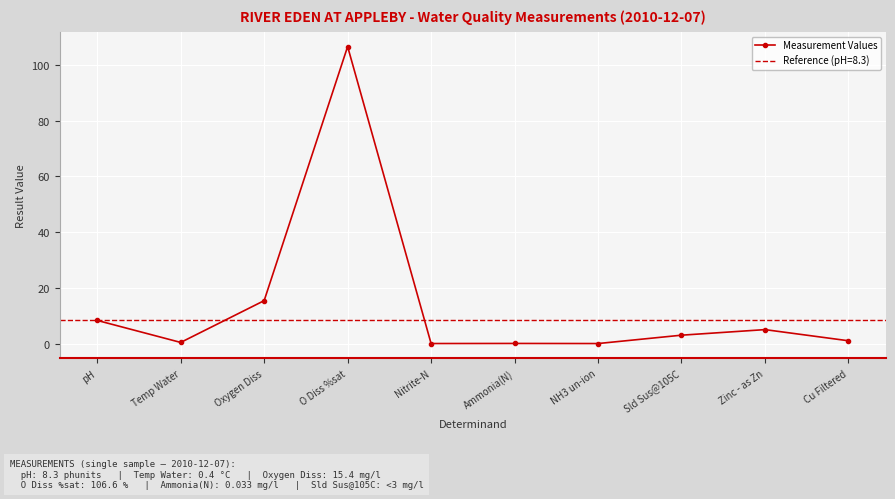

At which label does the data first exceed 3?

pH